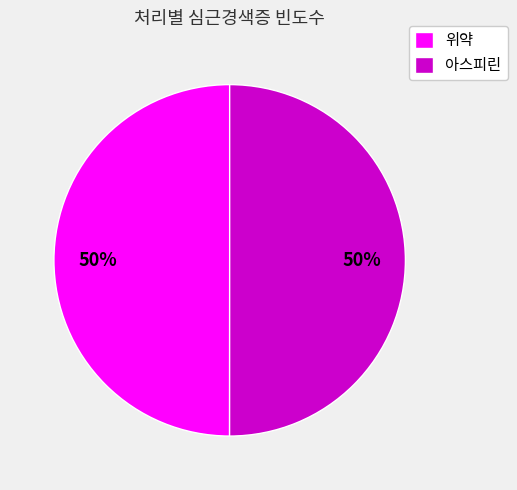

To the nearest percent, what percentage of the pie is 아스피린?

50%